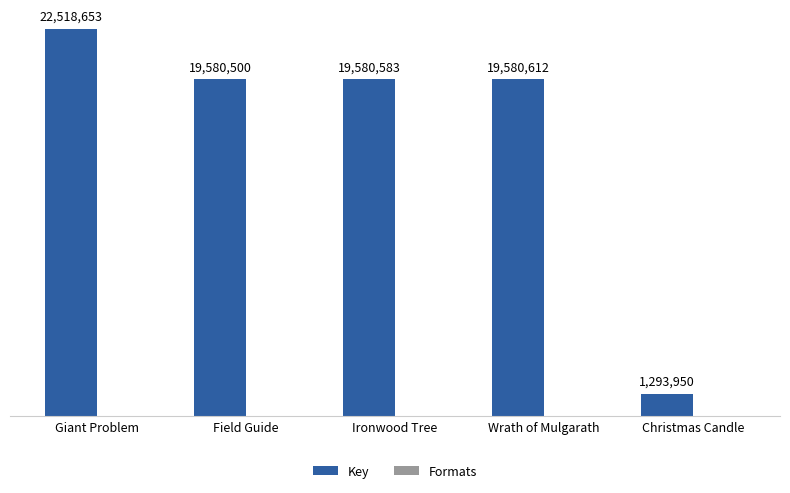

Rank the series by their maximum value, from lowest to highest.

Formats, Key